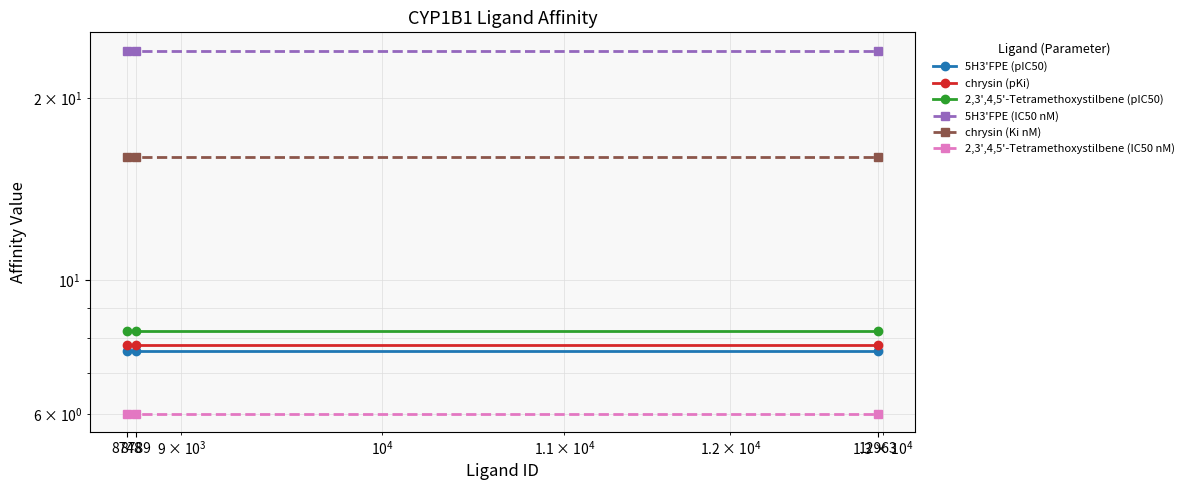

What is the maximum value shown in the chart?

24.0